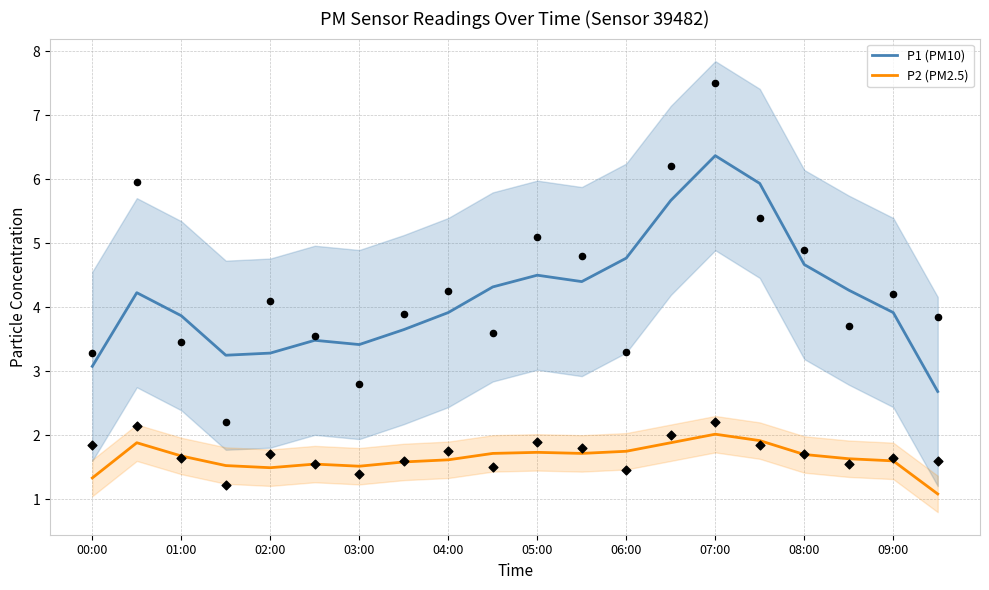

Which series reaches the maximum Y coordinate?

P1 (PM10)